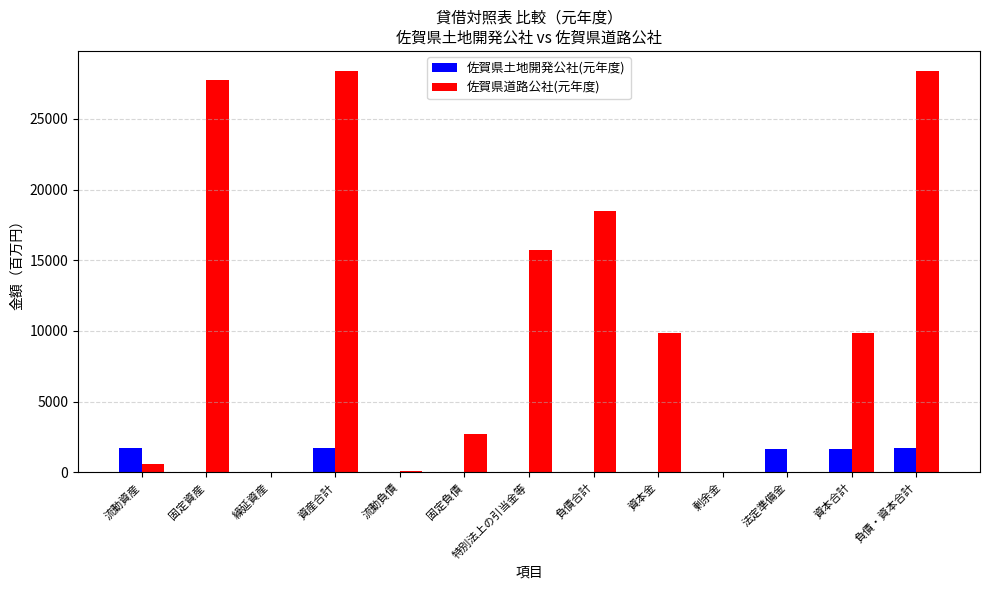

Where is 佐賀県道路公社(元年度) nearest to the value 14197?

特別法上の引当金等